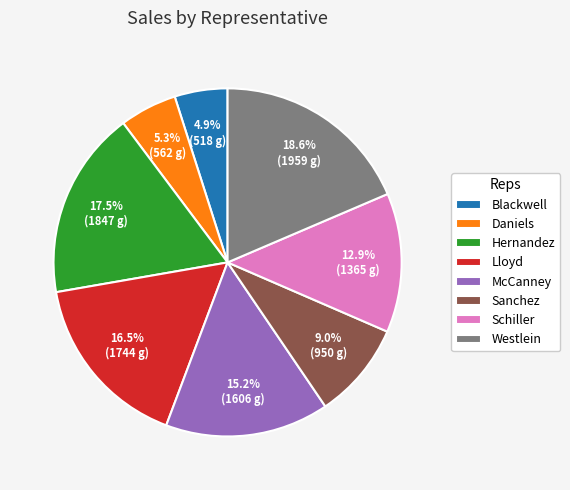

Which has a higher value, Lloyd or Sanchez?

Lloyd